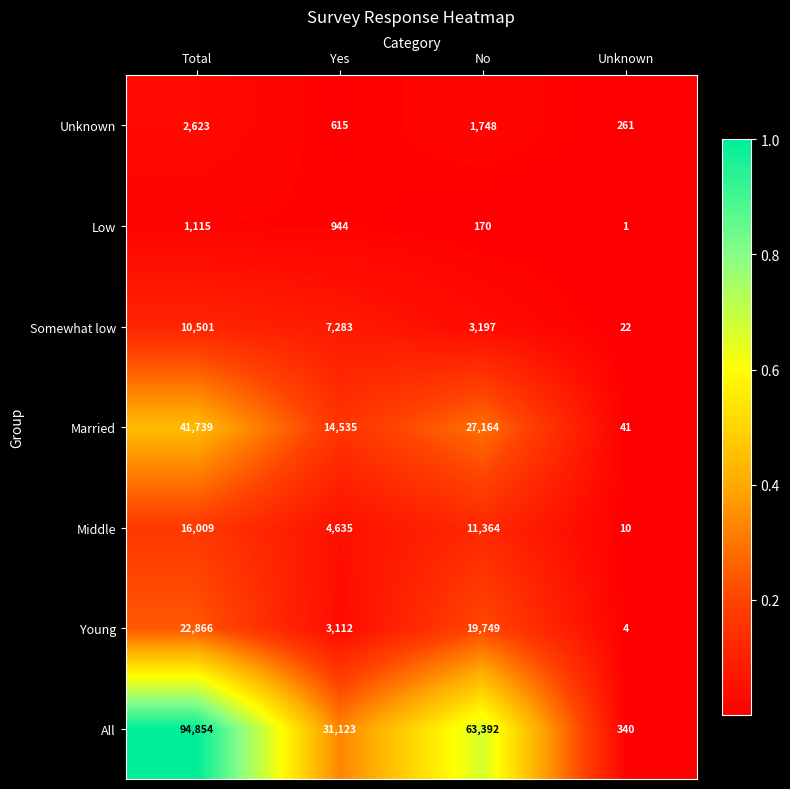

Reading left to right, extract all data points from this chart.

Unknown: 2623	615	1748	261
Low: 1115	944	170	1
Somewhat low: 10501	7283	3197	22
Married: 41739	14535	27164	41
Middle: 16009	4635	11364	10
Young: 22866	3112	19749	4
All: 94854	31123	63392	340